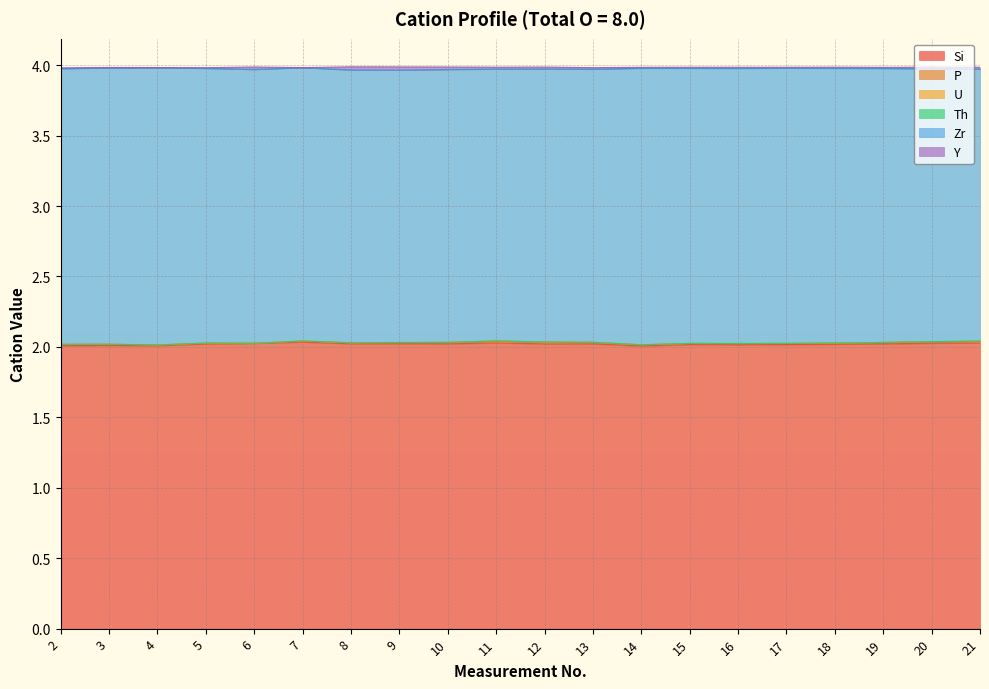

Reading left to right, transcribe all the data shown in this chart.

Si: 2=2.0	3=2.0	4=2.0	5=2.0	6=2.0	7=2.0	8=2.0	9=2.0	10=2.0	11=2.0	12=2.0	13=2.0	14=2.0	15=2.0	16=2.0	17=2.0	18=2.0	19=2.0	20=2.0	21=2.0
P: 2=0.0	3=0.0	4=0.0	5=0.0	6=0.0	7=0.0	8=0.0	9=0.0	10=0.0	11=0.0	12=0.0	13=0.0	14=0.0	15=0.0	16=0.0	17=0.0	18=0.0	19=0.0	20=0.0	21=0.0
U: 2=0.0	3=0.0	4=0.0	5=0.0	6=0.0	7=0.0	8=0.0	9=0.0	10=0.0	11=0.0	12=0.0	13=0.0	14=0.0	15=0.0	16=0.0	17=0.0	18=0.0	19=0.0	20=0.0	21=0.0
Th: 2=0.0	3=0.0	4=0.0	5=0.0	6=0.0	7=0.0	8=0.0	9=0.0	10=0.0	11=0.0	12=0.0	13=0.0	14=0.0	15=0.0	16=0.0	17=0.0	18=0.0	19=0.0	20=0.0	21=0.0
Zr: 2=2.0	3=2.0	4=2.0	5=2.0	6=1.9	7=1.9	8=1.9	9=1.9	10=1.9	11=1.9	12=1.9	13=1.9	14=2.0	15=2.0	16=2.0	17=2.0	18=2.0	19=1.9	20=1.9	21=1.9
Y: 2=0.0	3=0.0	4=0.0	5=0.0	6=0.0	7=0.0	8=0.0	9=0.0	10=0.0	11=0.0	12=0.0	13=0.0	14=0.0	15=0.0	16=0.0	17=0.0	18=0.0	19=0.0	20=0.0	21=0.0